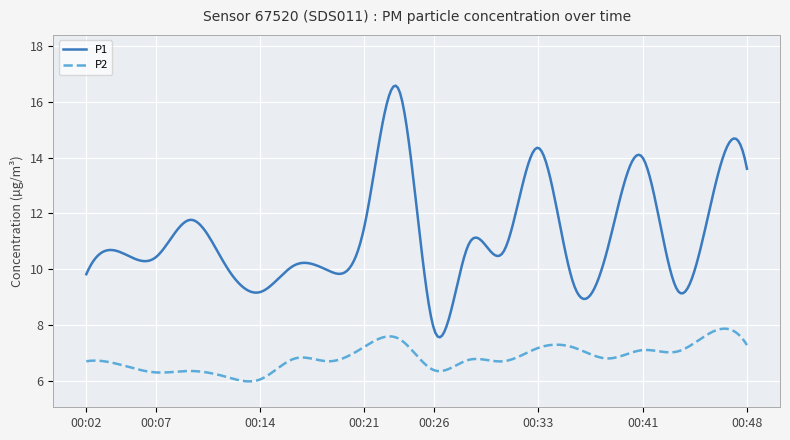

What is the minimum value shown in the chart?

6.0